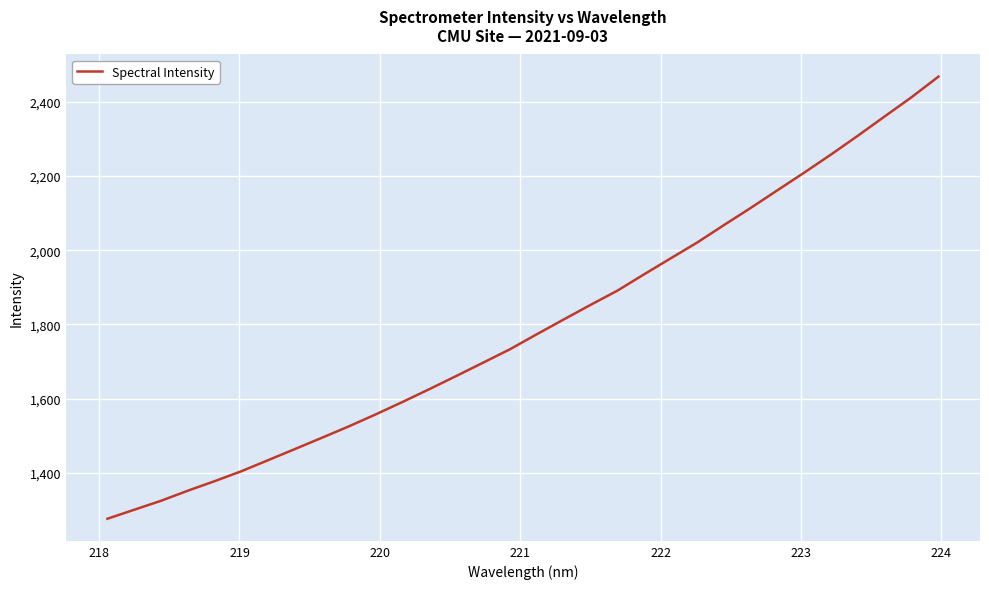

What is the maximum value shown in the chart?

2467.9